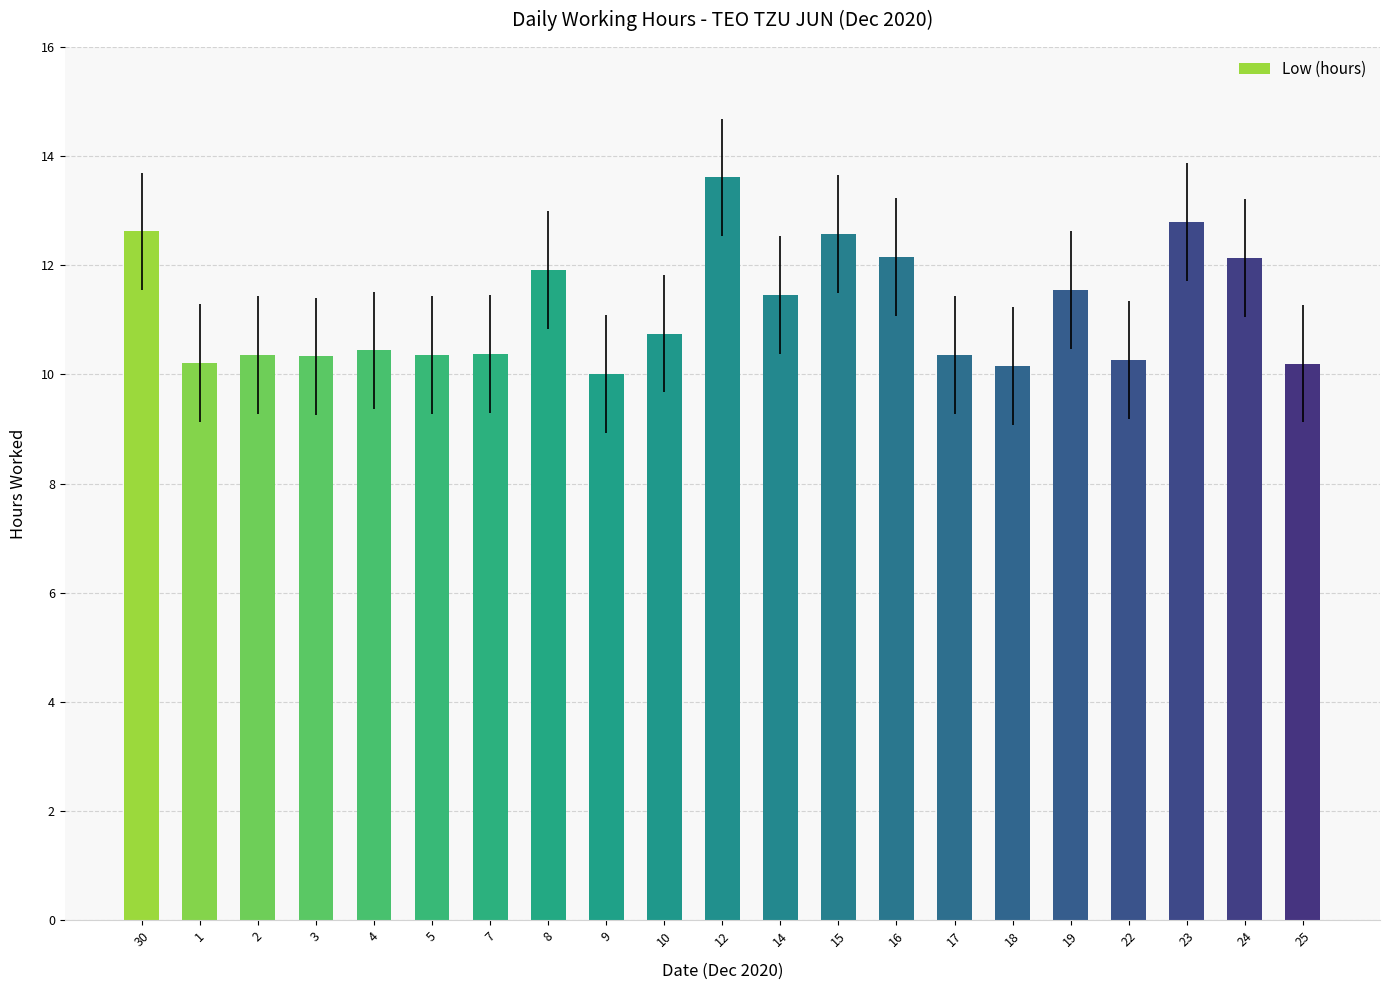

What is the label of the 8th bar from the left?

8